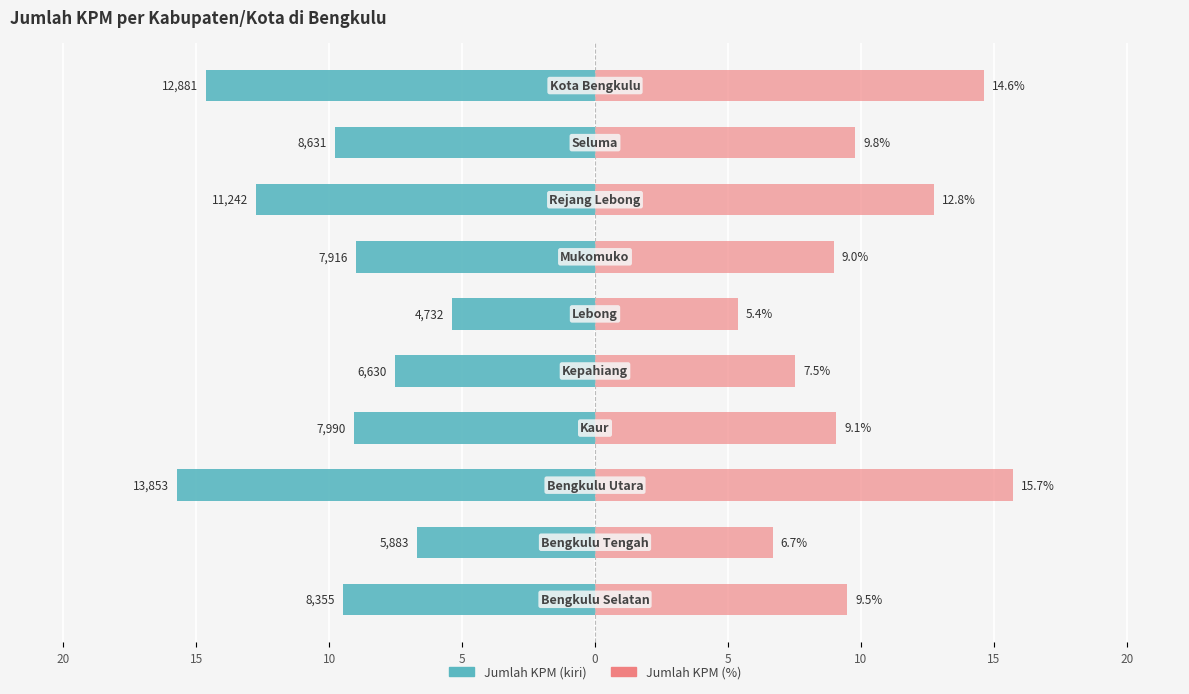

Is the value of Jumlah KPM (mirror) at 10 greater than the value of Jumlah KPM at 10?

Yes